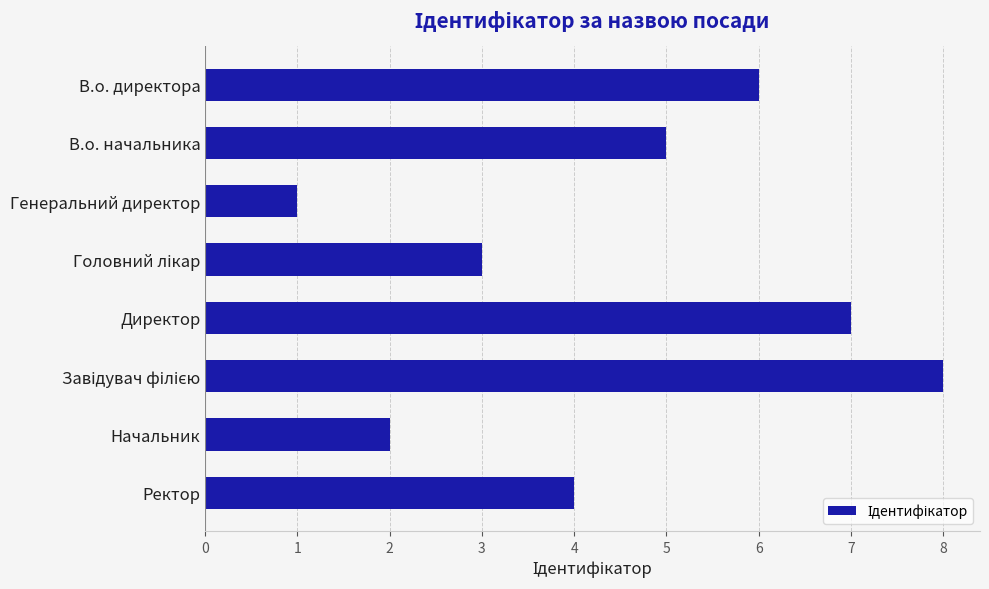

What is the difference between the second highest and second lowest values?

5